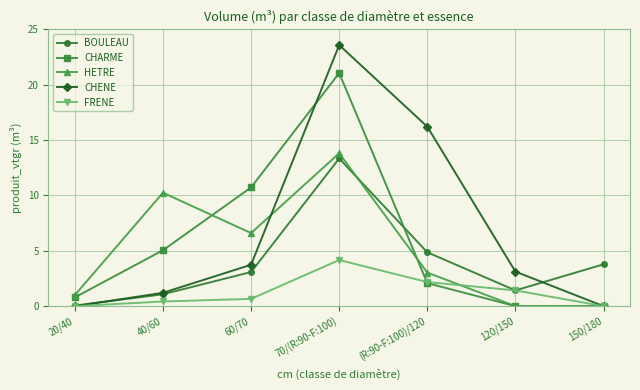

What is the average value of the HETRE series?

5.0